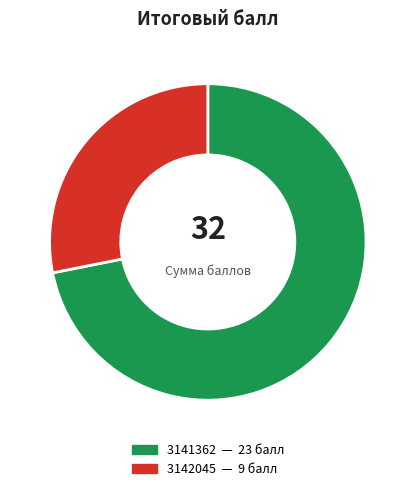

The 3141362 slice represents 78% of the pie. True or false?

False